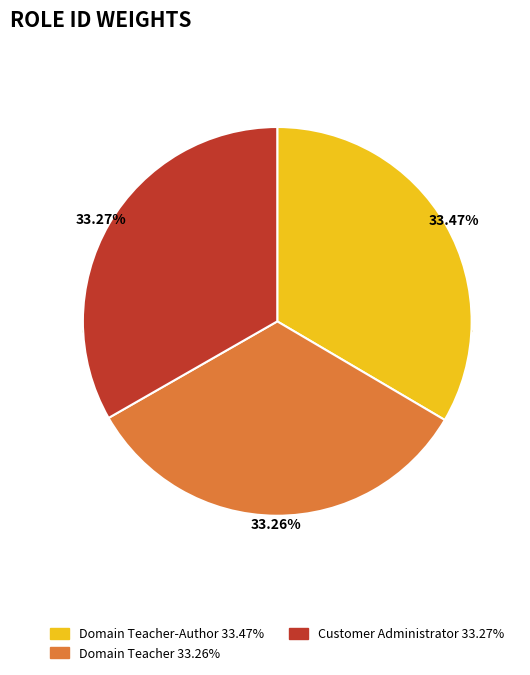

What is the largest slice in the pie chart?

Domain Teacher-Author